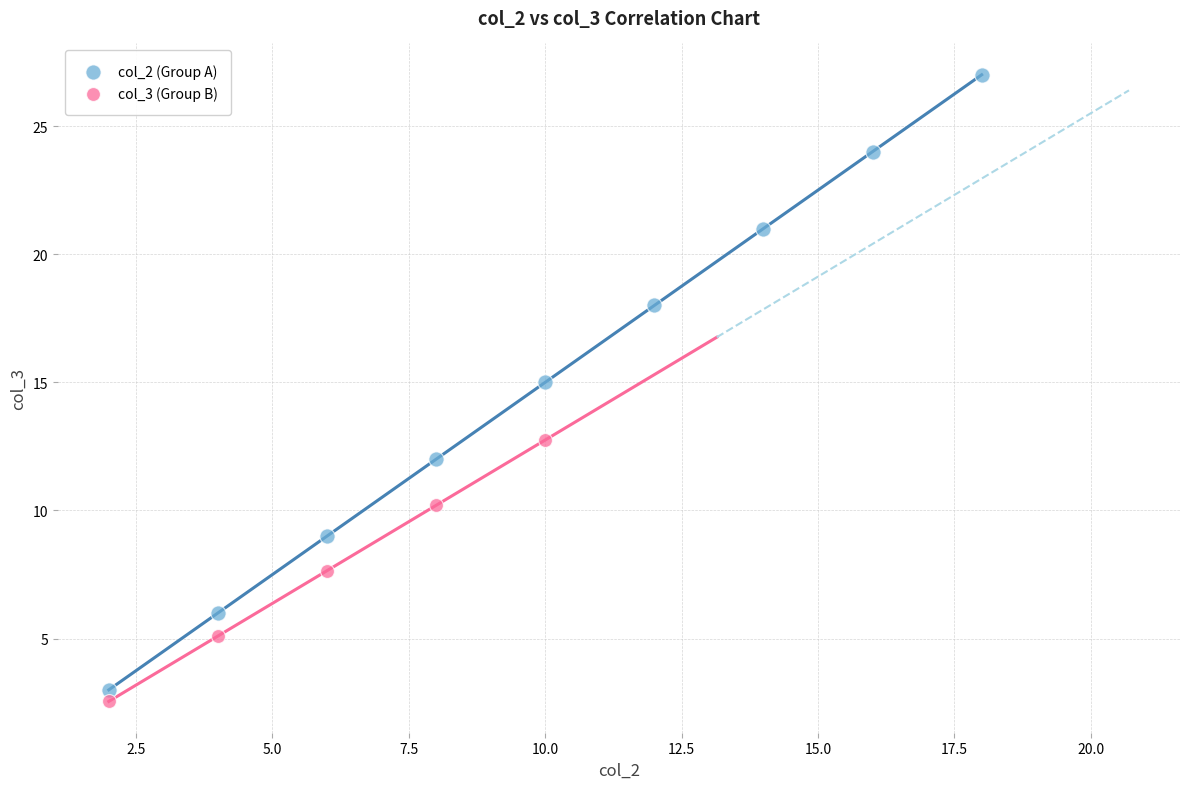

Which series reaches the maximum Y coordinate?

col_2 (Group A)